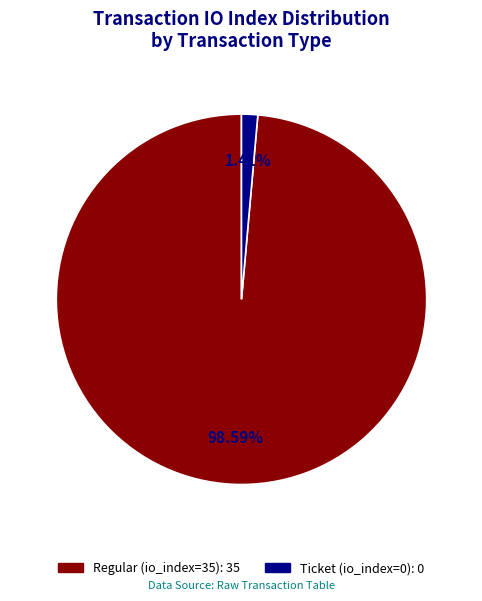

Does any single category account for the majority?

Yes